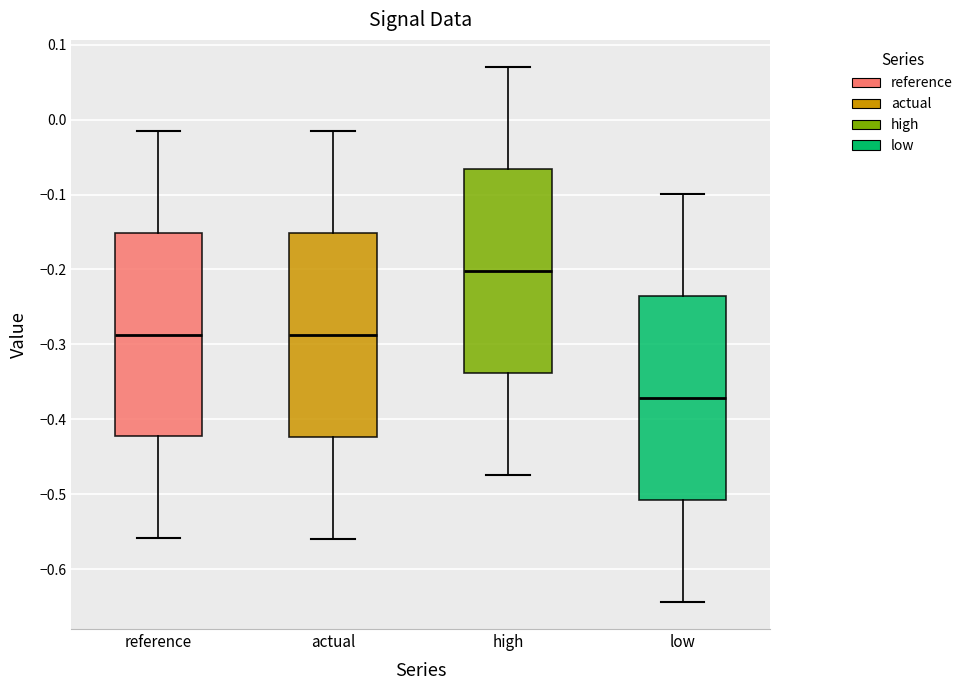

Which box has the highest median line?

high